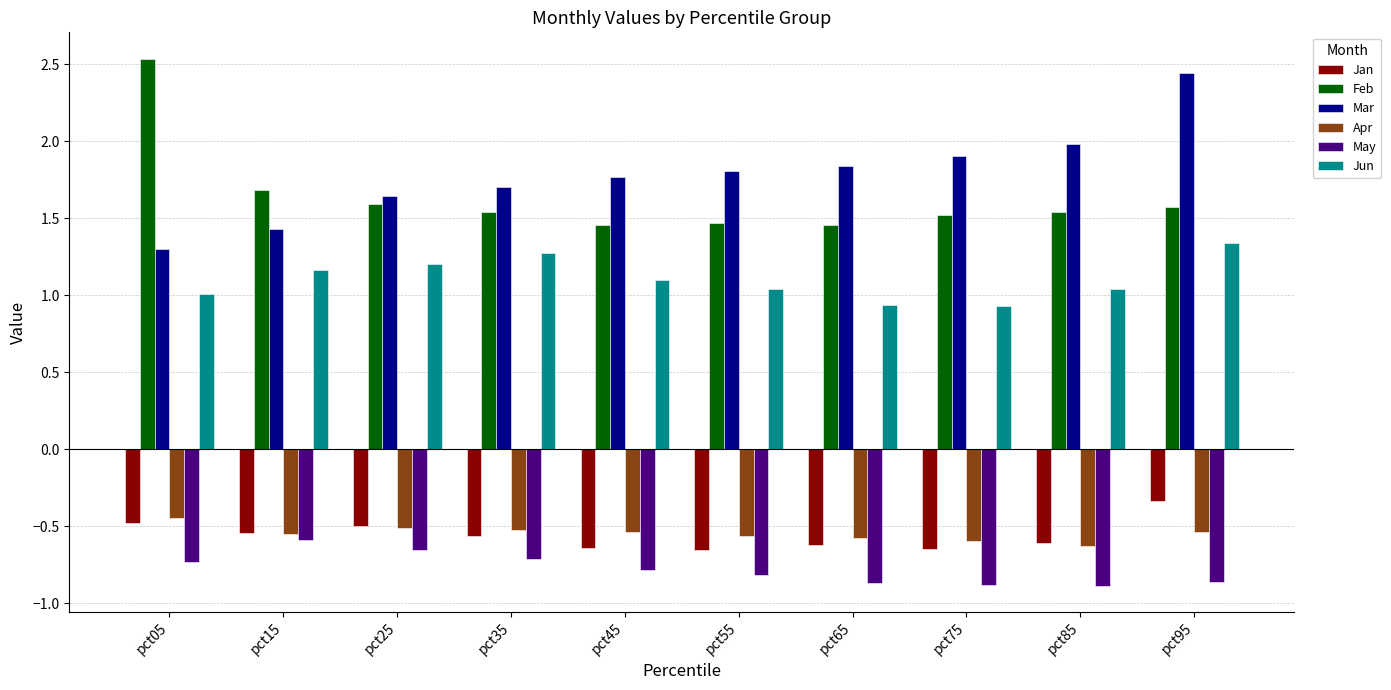

Which label corresponds to the largest value in the chart?

pct05